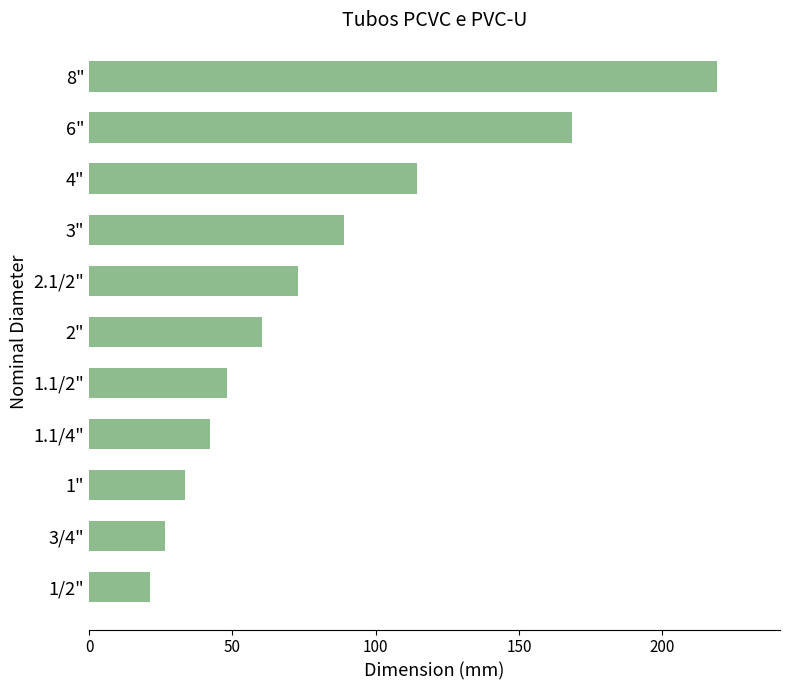

Between 3" and 3/4", which is larger?

3"